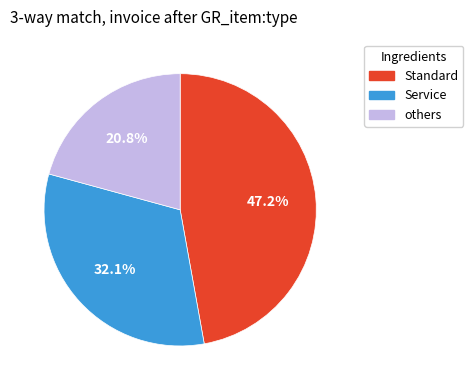

How many slices are in this pie chart?

3